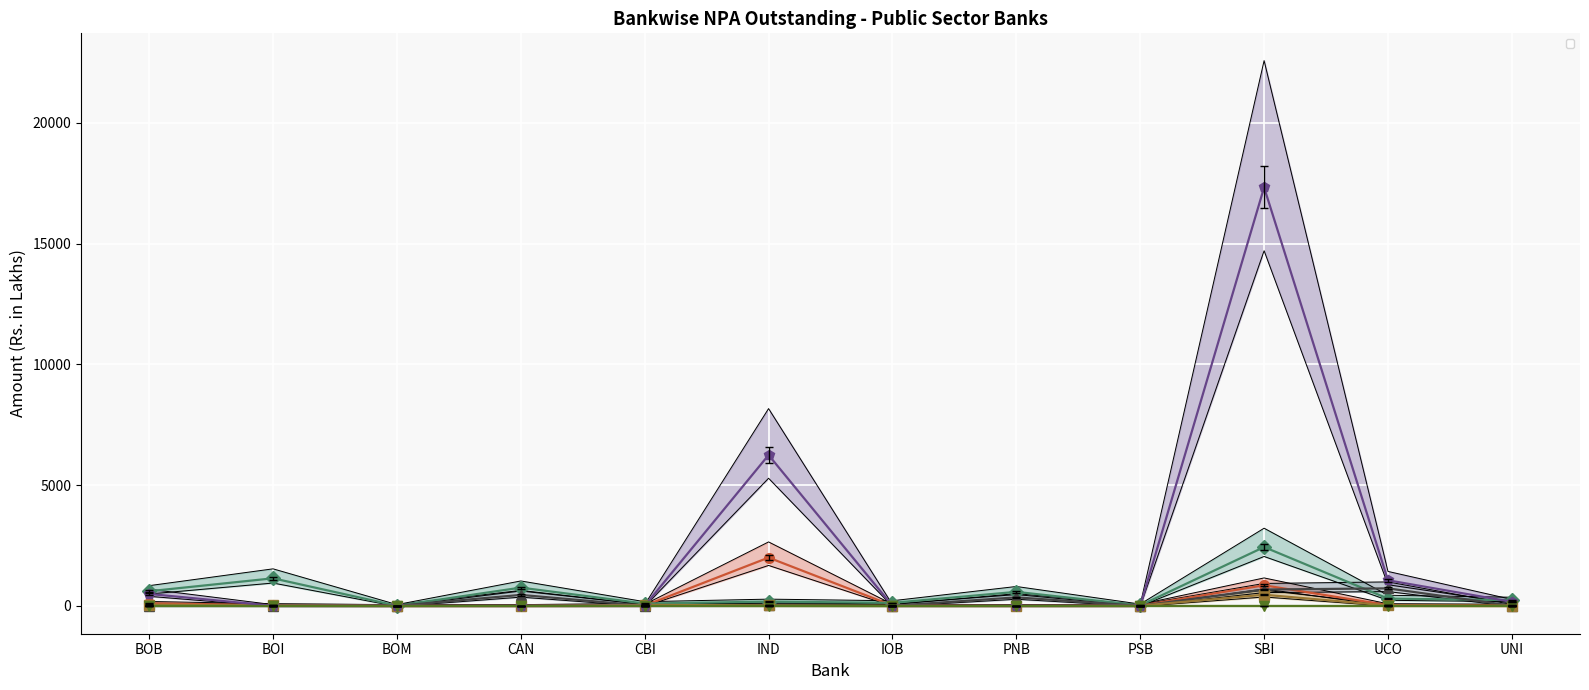

Between SBI and CBI, which is larger?

SBI